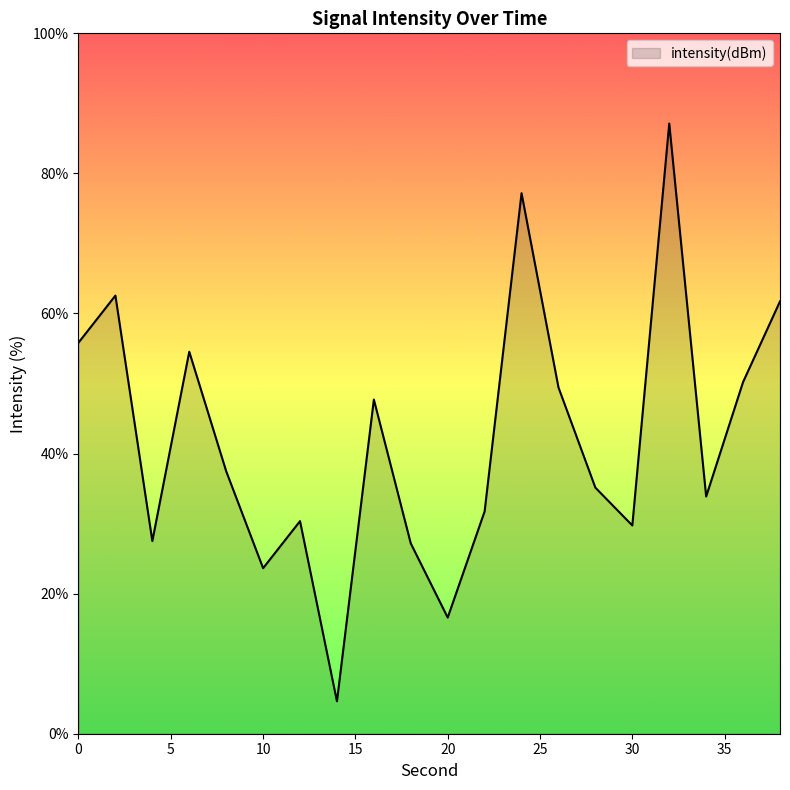

What is the difference between the maximum and minimum values?

82.5